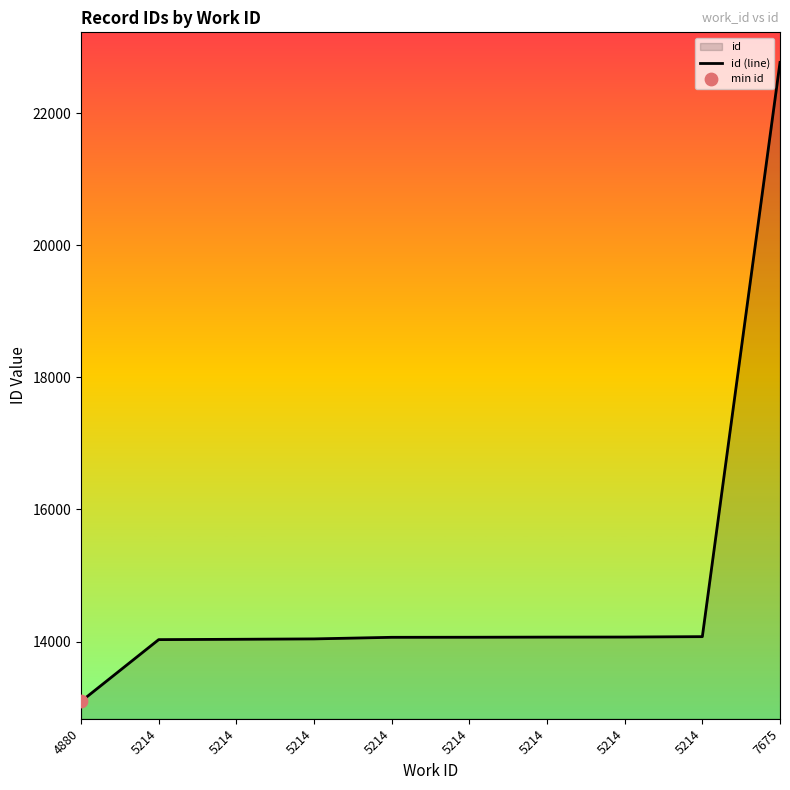

What is the change in value from 4880 to 5214?

+971